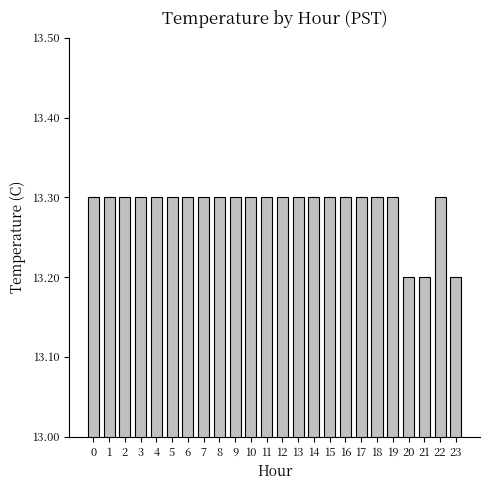

Approximately how many times larger is the value at 17 compared to 4?

1.0